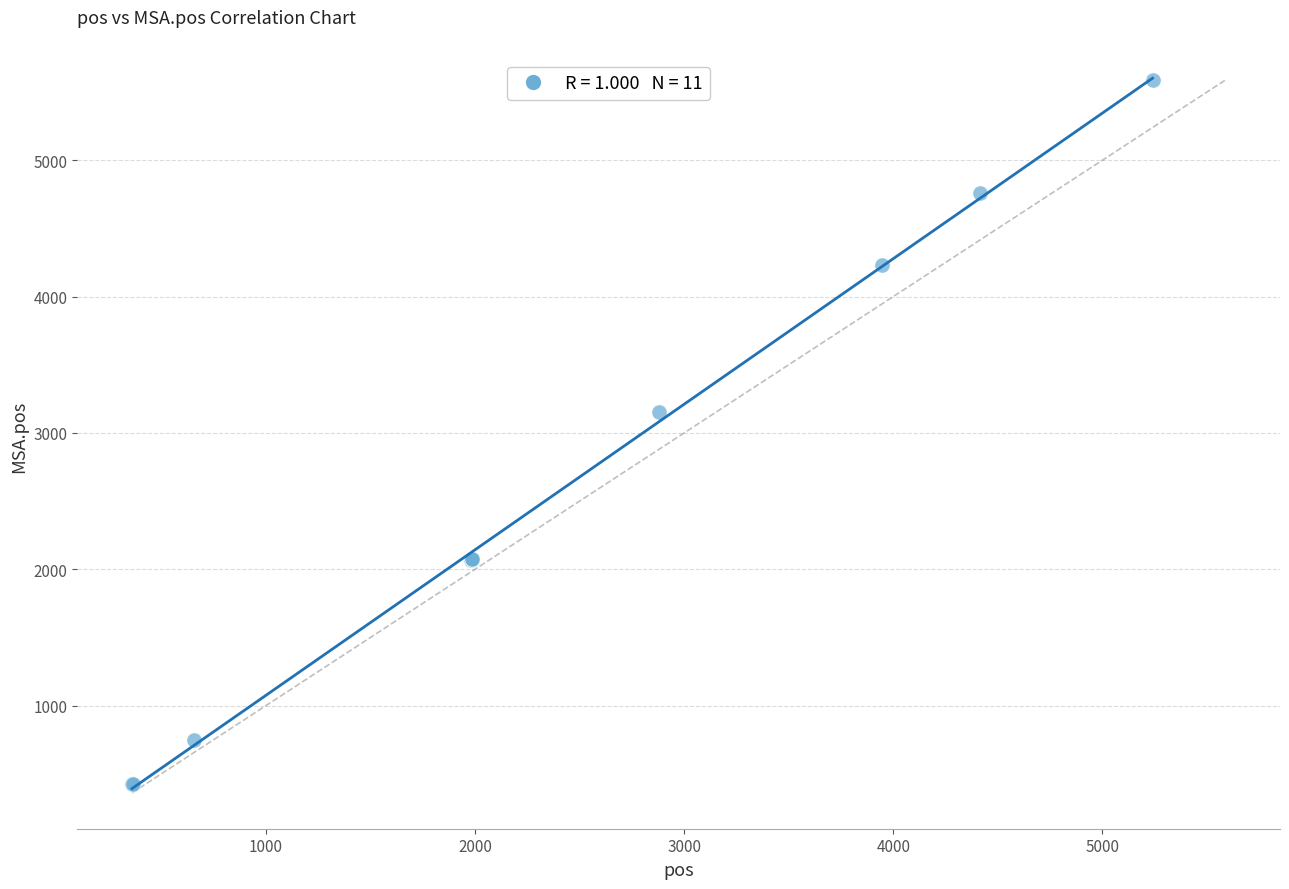

What Y value in the scatter plot is closest to 3005?

3157